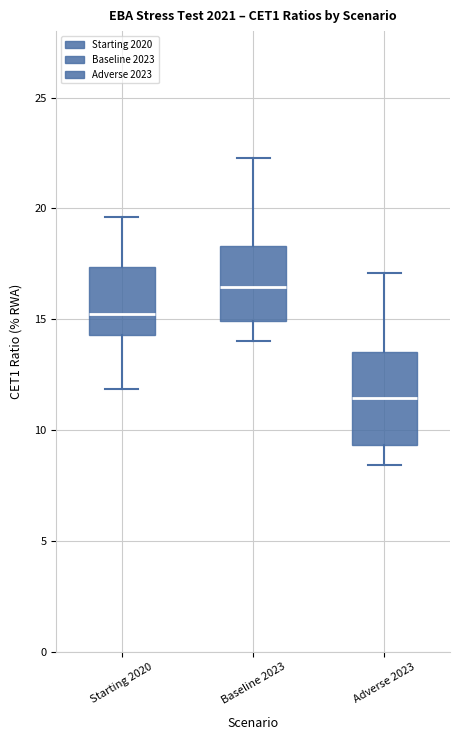

Reading left to right, transcribe this box plot: for each box, give where its median line is, the range the box spans, and where its two whiskers end, as read against the y-axis. The values are not printed on the chart, so give them approximately, as read against the axis.

Starting 2020: median 15.5, box 14.5 to 17.5, whiskers 12.0 to 19.5
Baseline 2023: median 16.5, box 15.0 to 18.5, whiskers 14.0 to 22.5
Adverse 2023: median 11.5, box 9.5 to 13.5, whiskers 8.5 to 17.0